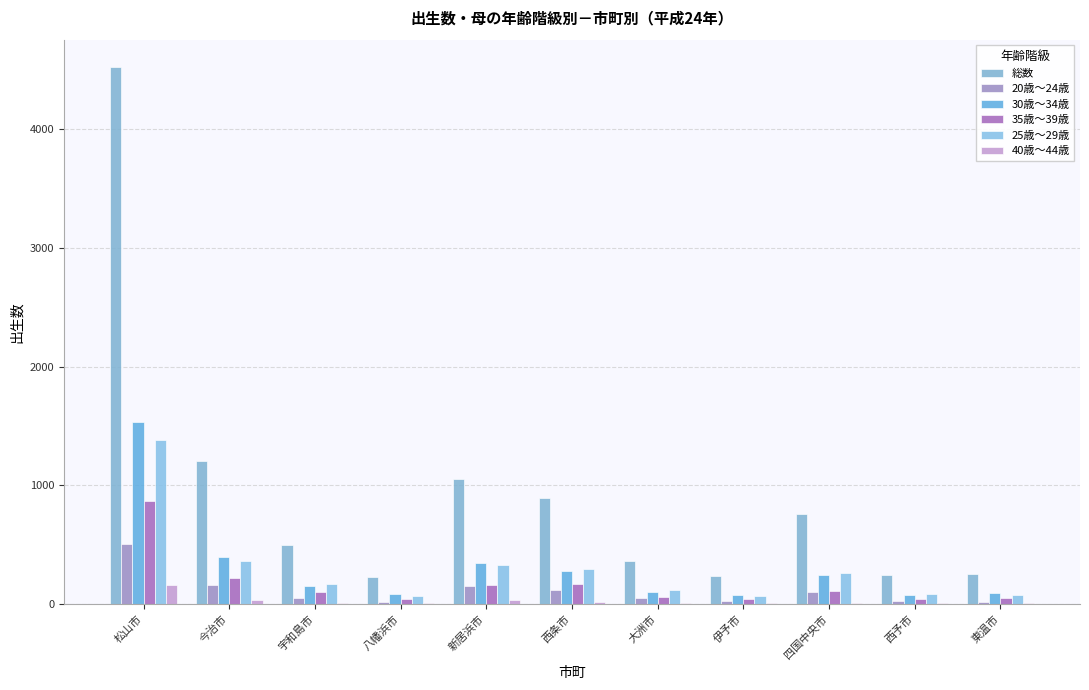

What is the label of the 10th bar from the left?

西予市